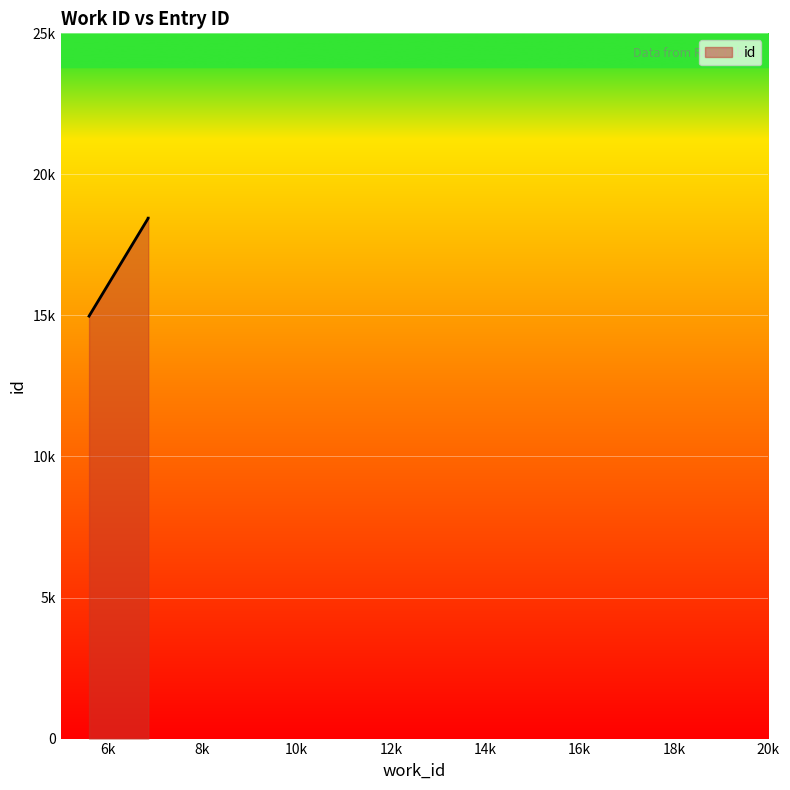

What is the value of the 1st point from the left?

14976